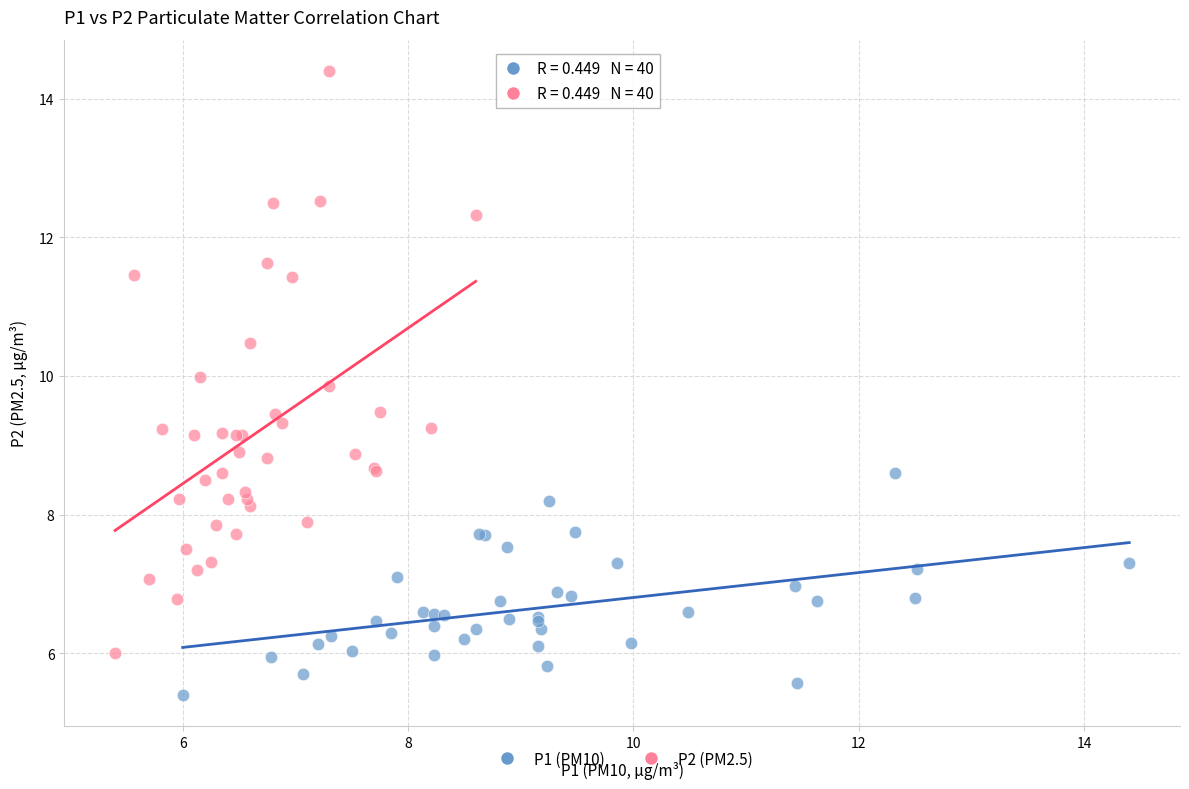

Which series has the widest spread of Y values?

P2 (PM2.5)